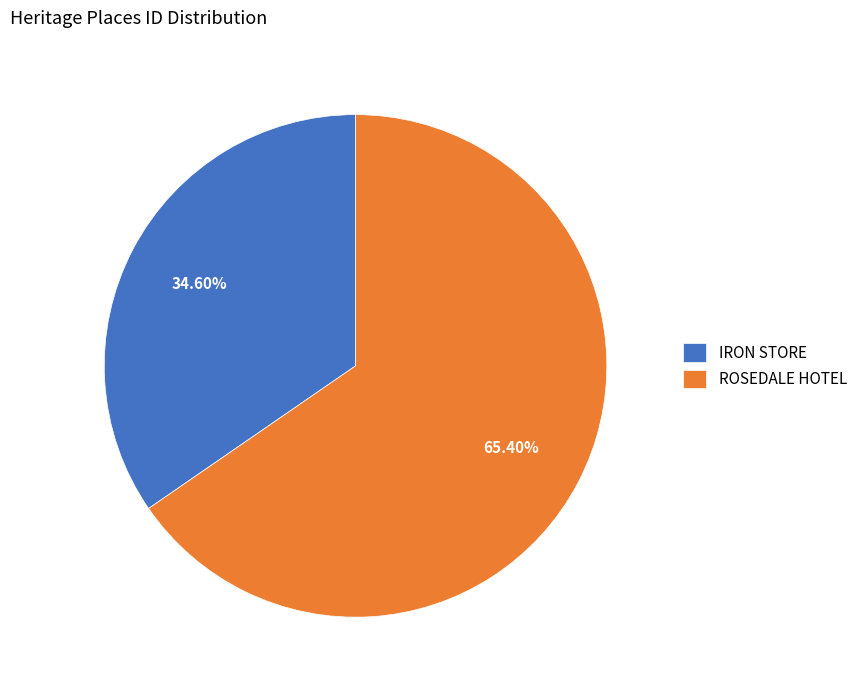

The IRON STORE slice represents 22% of the pie. True or false?

False